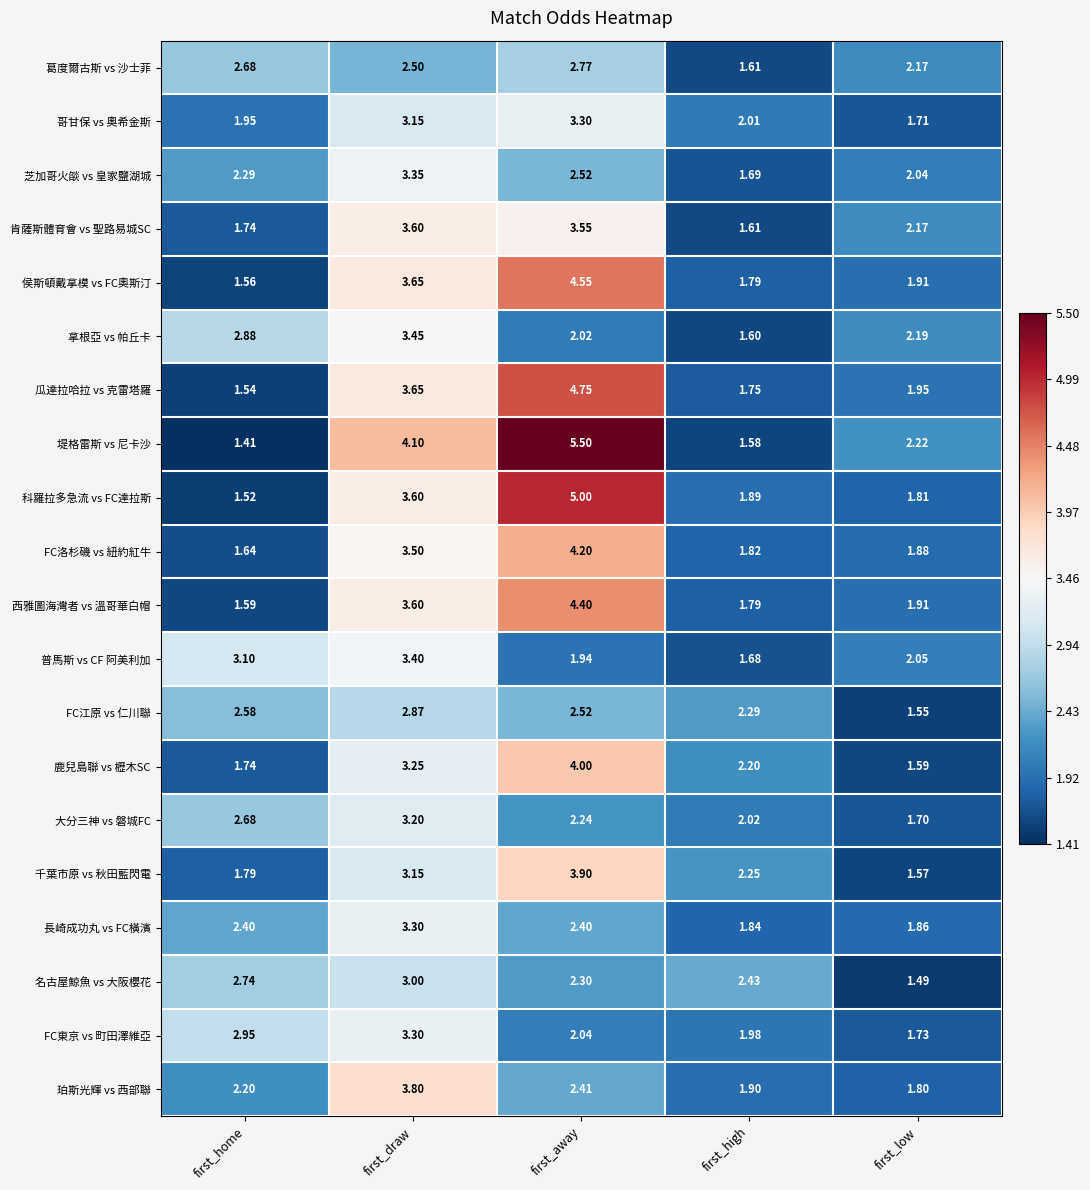

At which category does the chart reach its peak across all series?

first_away